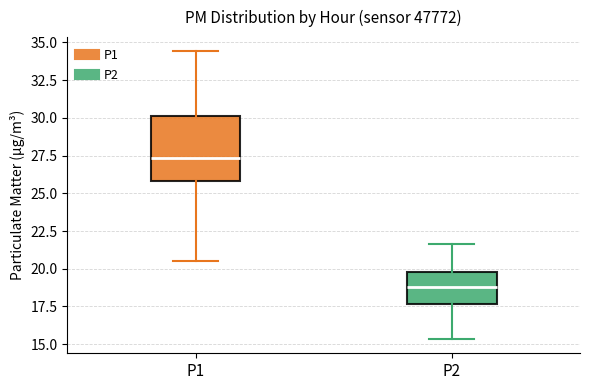

Reading left to right, read every box against the y-axis: the position of its median line, the range the box covers, and the ends of its whiskers. The values are not printed on the chart, so give them approximately, as read against the axis.

P1: median 27.5, box 26.0 to 30.0, whiskers 20.5 to 34.5
P2: median 19.0, box 17.5 to 20.0, whiskers 15.5 to 21.5